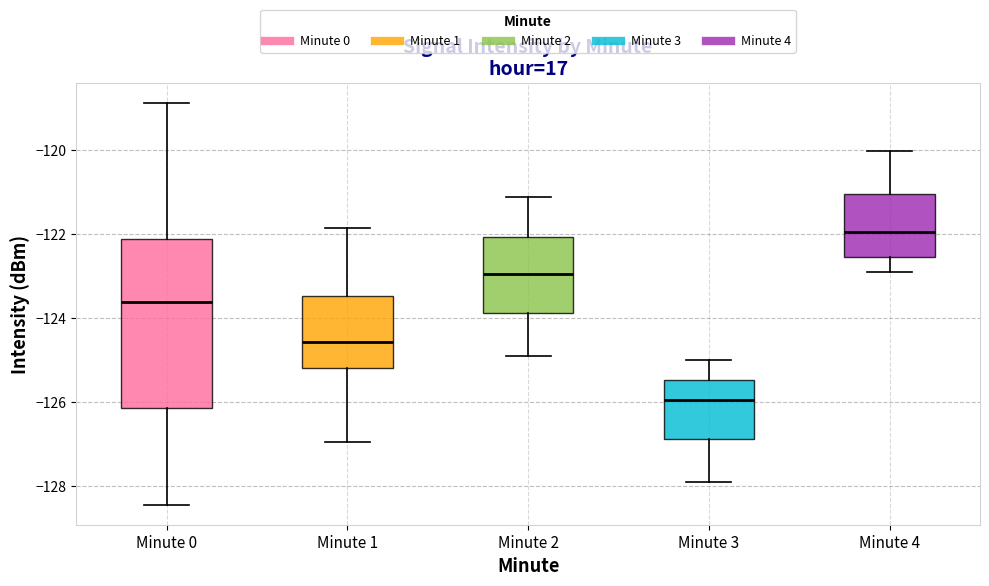

Reading left to right, transcribe this box plot: for each box, give where its median line is, the range the box spans, and where its two whiskers end, as read against the y-axis. The values are not printed on the chart, so give them approximately, as read against the axis.

Minute 0: median -123.6, box -126.2 to -122.2, whiskers -128.4 to -118.8
Minute 1: median -124.6, box -125.2 to -123.4, whiskers -127.0 to -121.8
Minute 2: median -123.0, box -123.8 to -122.0, whiskers -125.0 to -121.2
Minute 3: median -126.0, box -126.8 to -125.4, whiskers -128.0 to -125.0
Minute 4: median -122.0, box -122.6 to -121.0, whiskers -123.0 to -120.0